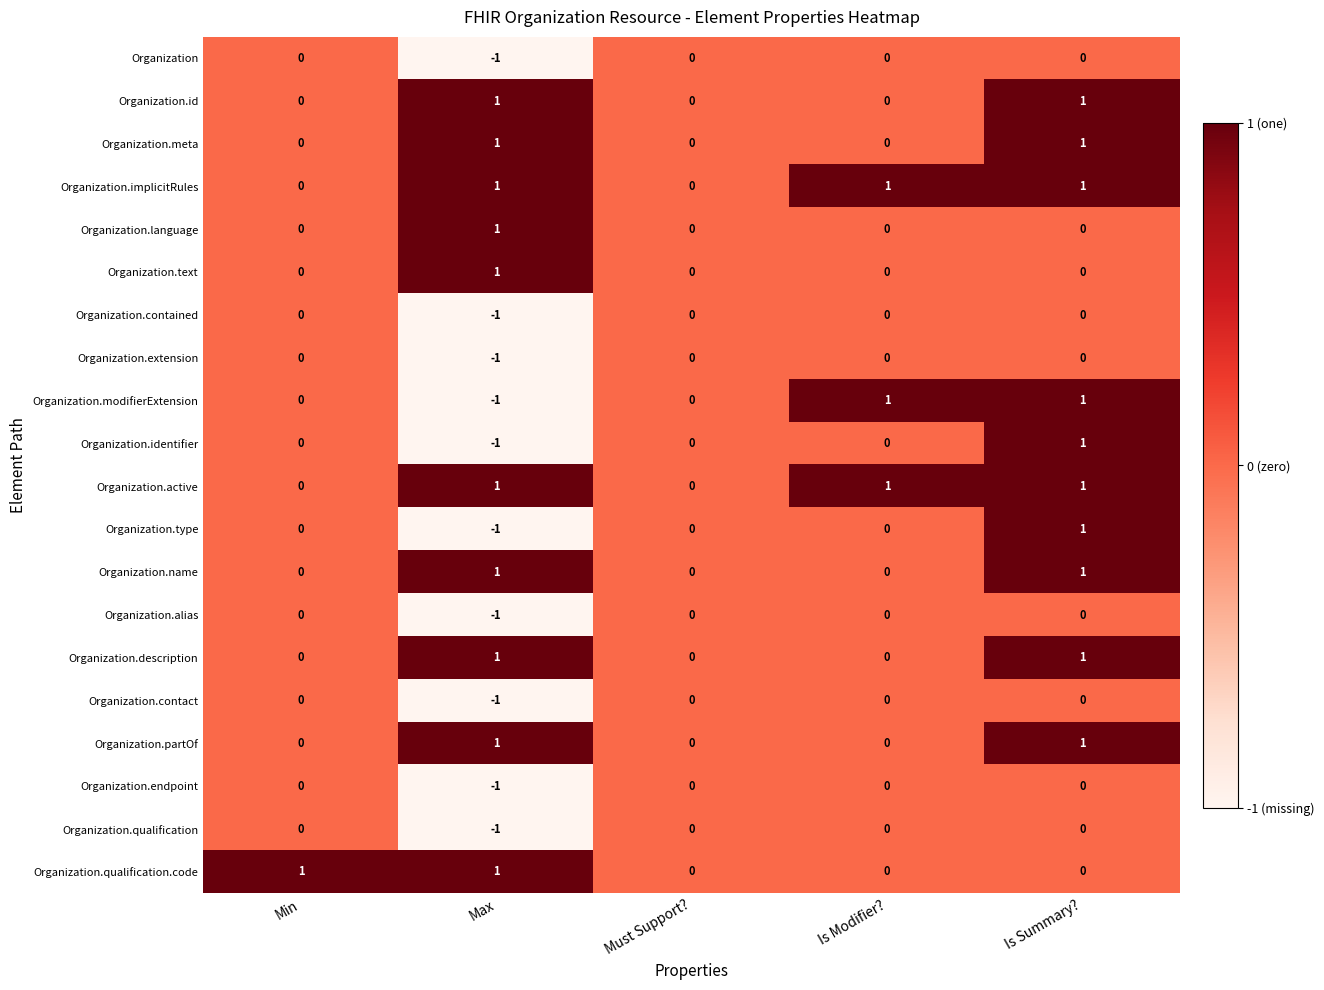

Count the Organization.contact values in the range 0 to 1.

4